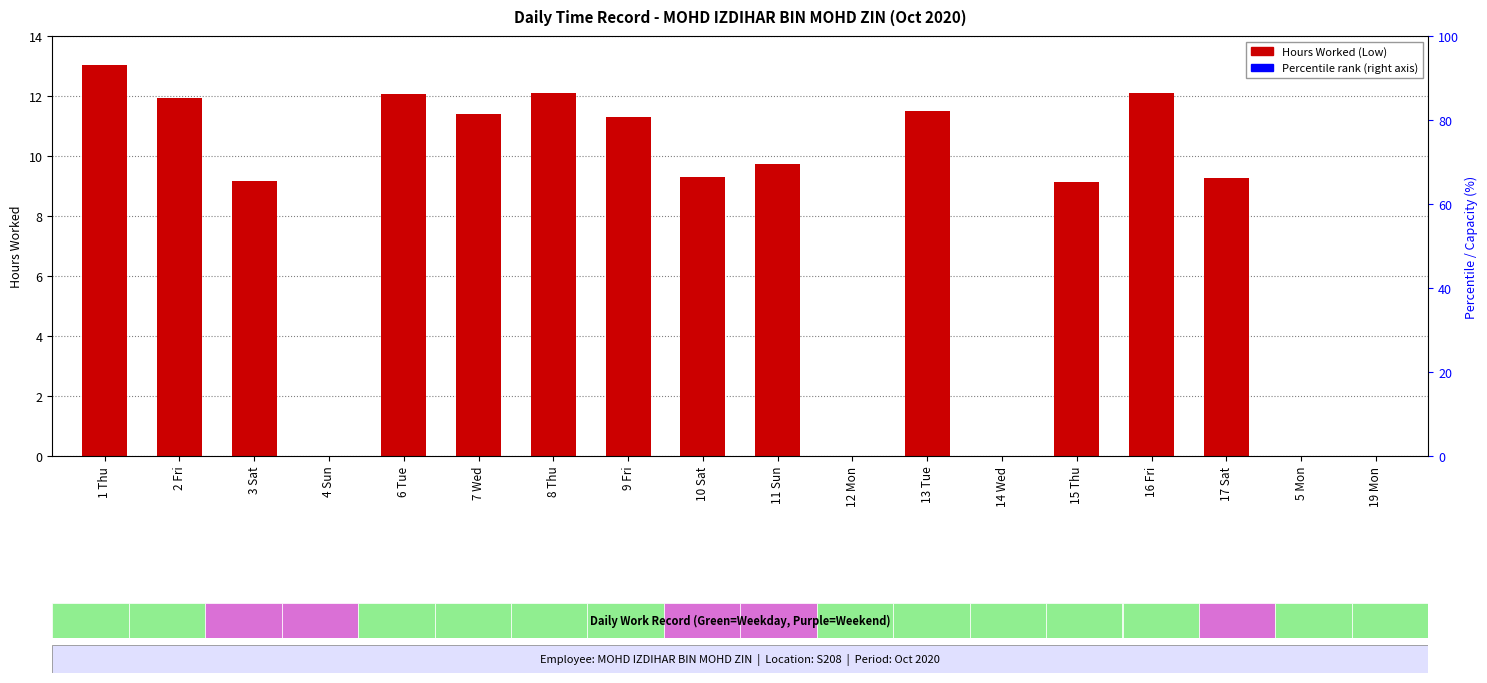

Which category has the highest value across all series?

1 Thu